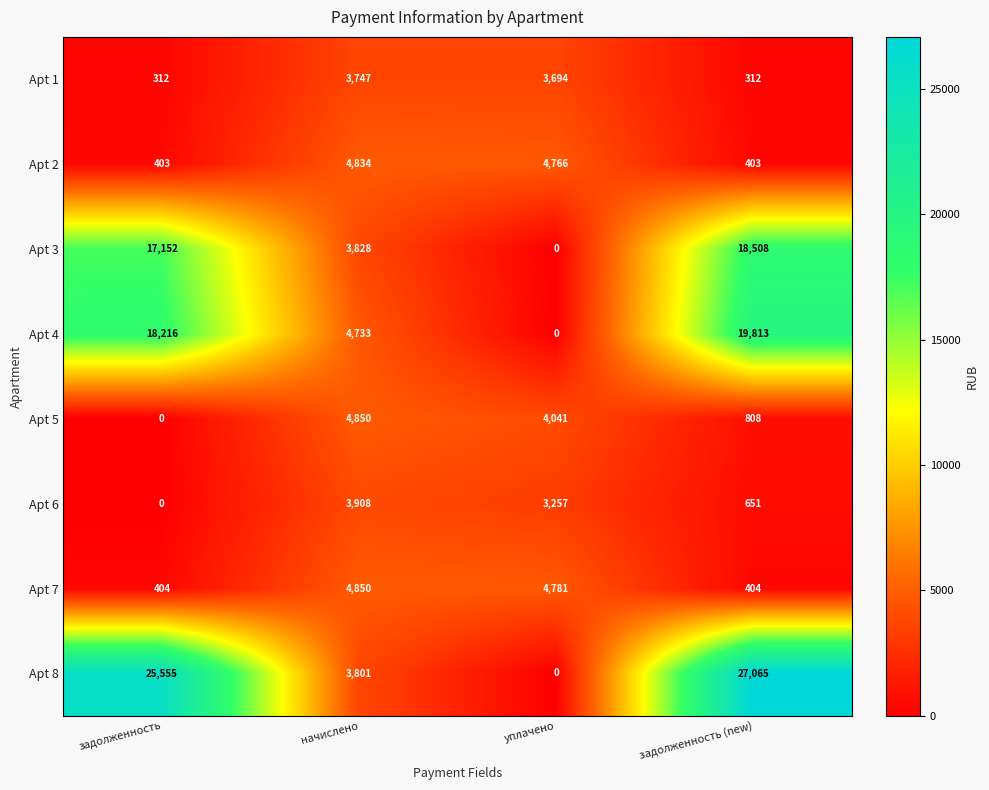

What is the spread (max minus min) of values at уплачено?

4781.4